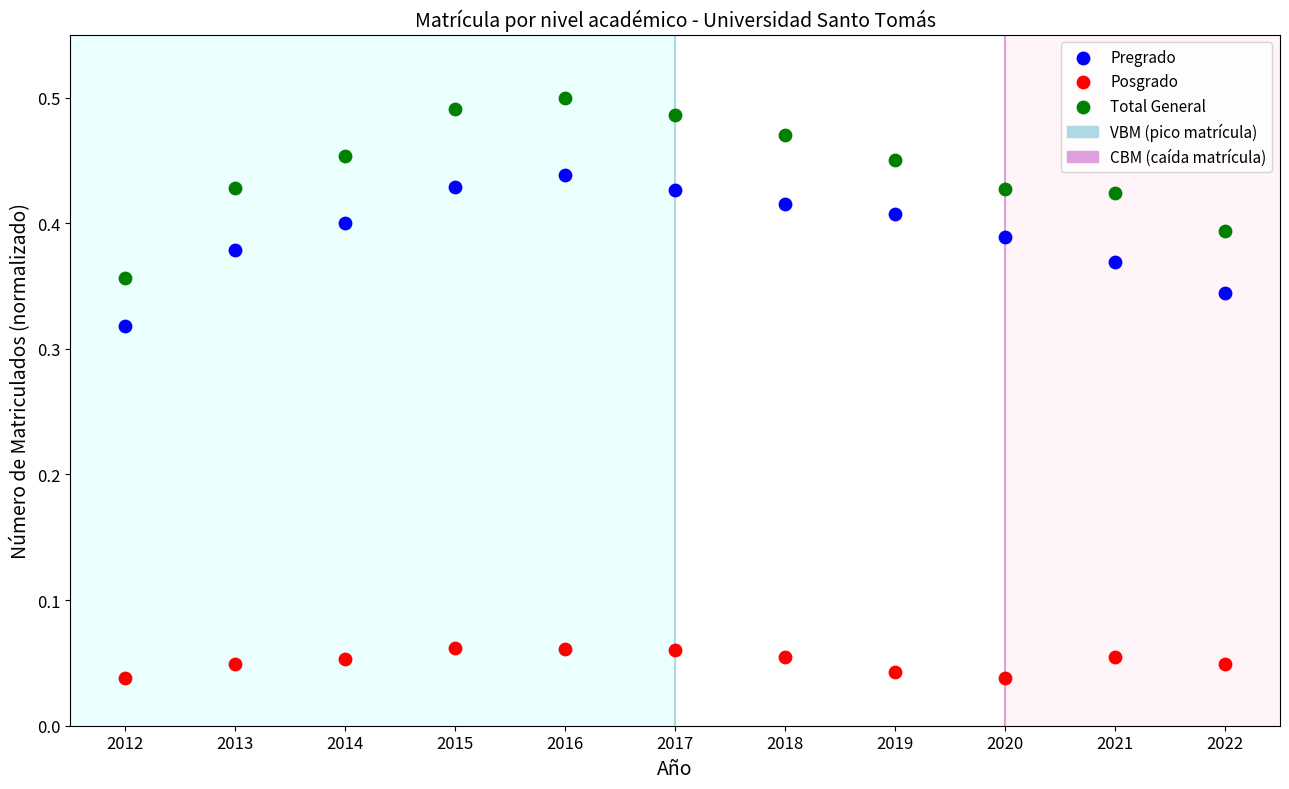

Which series contains the lowest Y value?

Posgrado